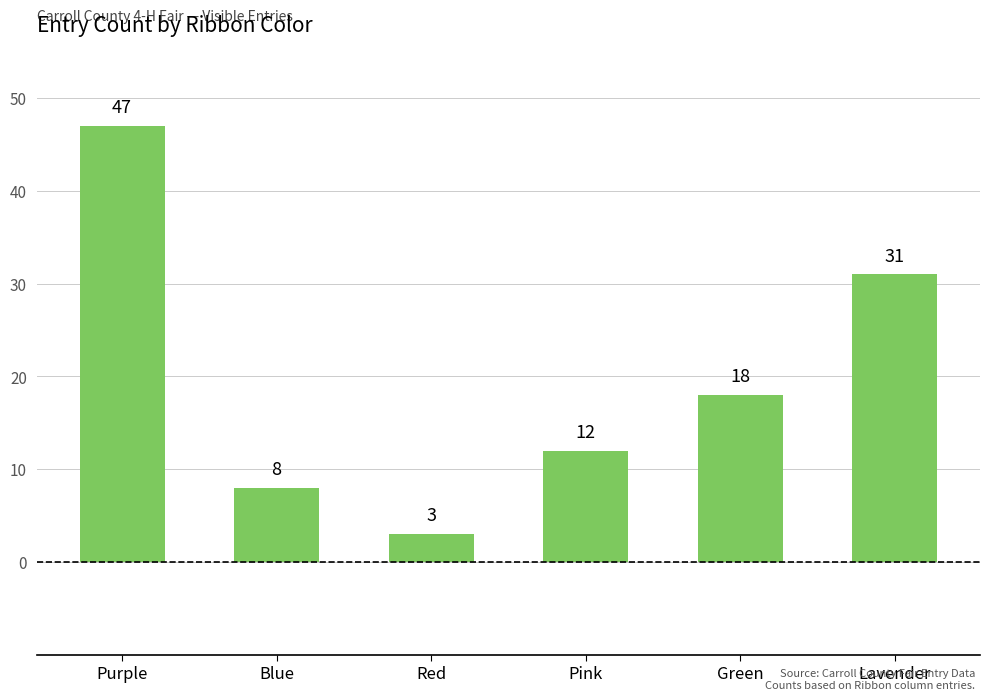

What is the difference between the values at Purple and Blue?

39